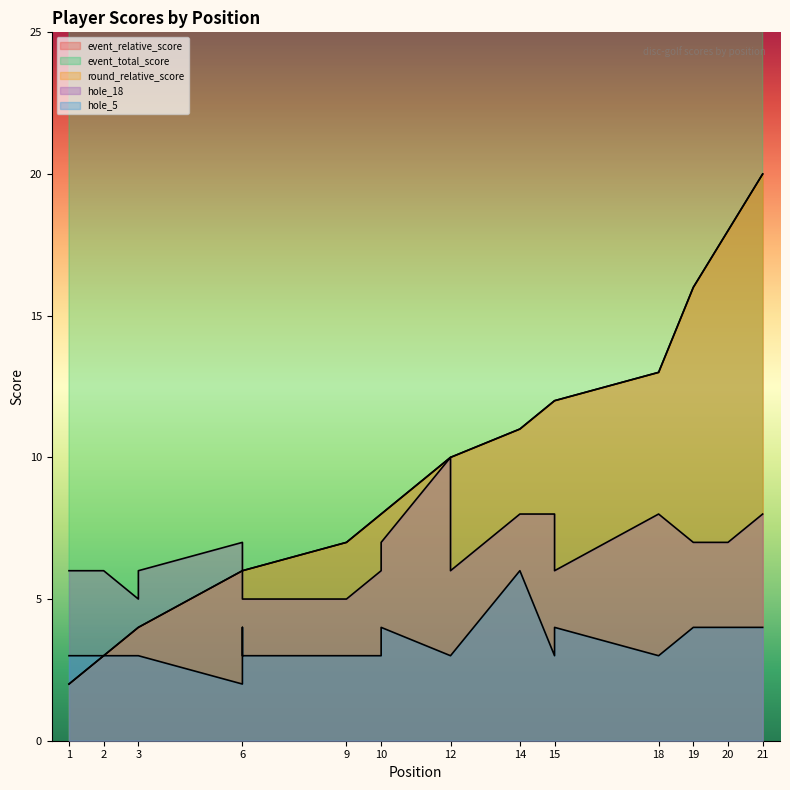

True or false: round_relative_score and event_relative_score intersect in this chart.

False